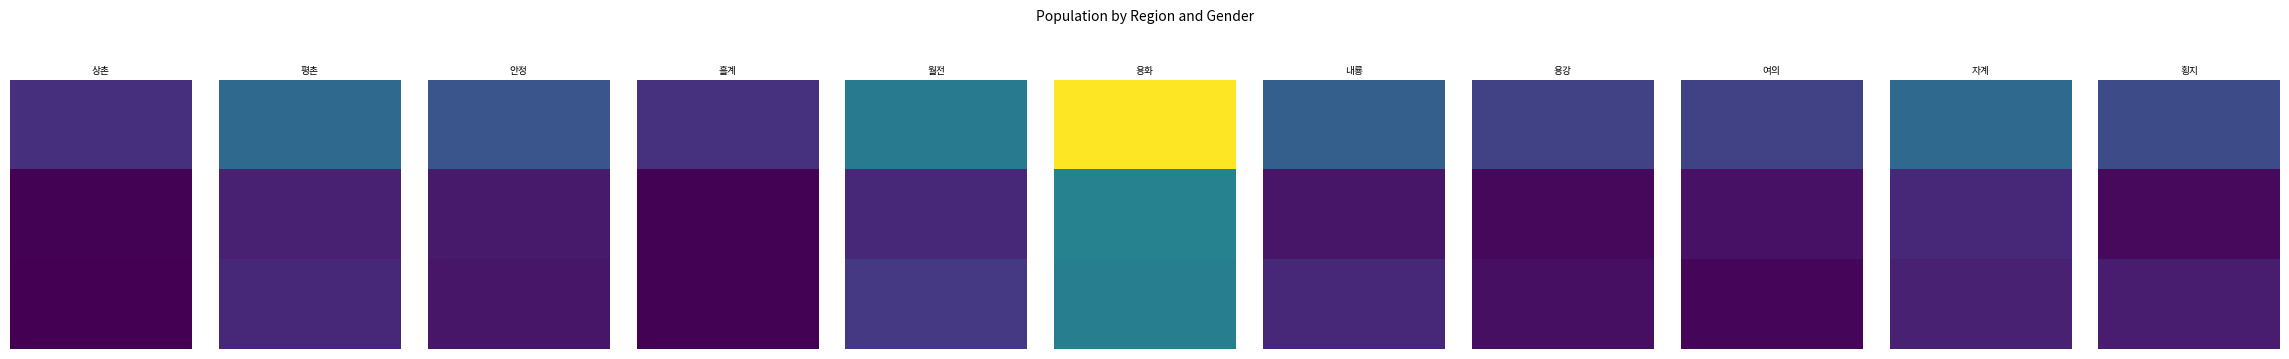

Rank the series at 6 from lowest to highest value.

남, 여, 계